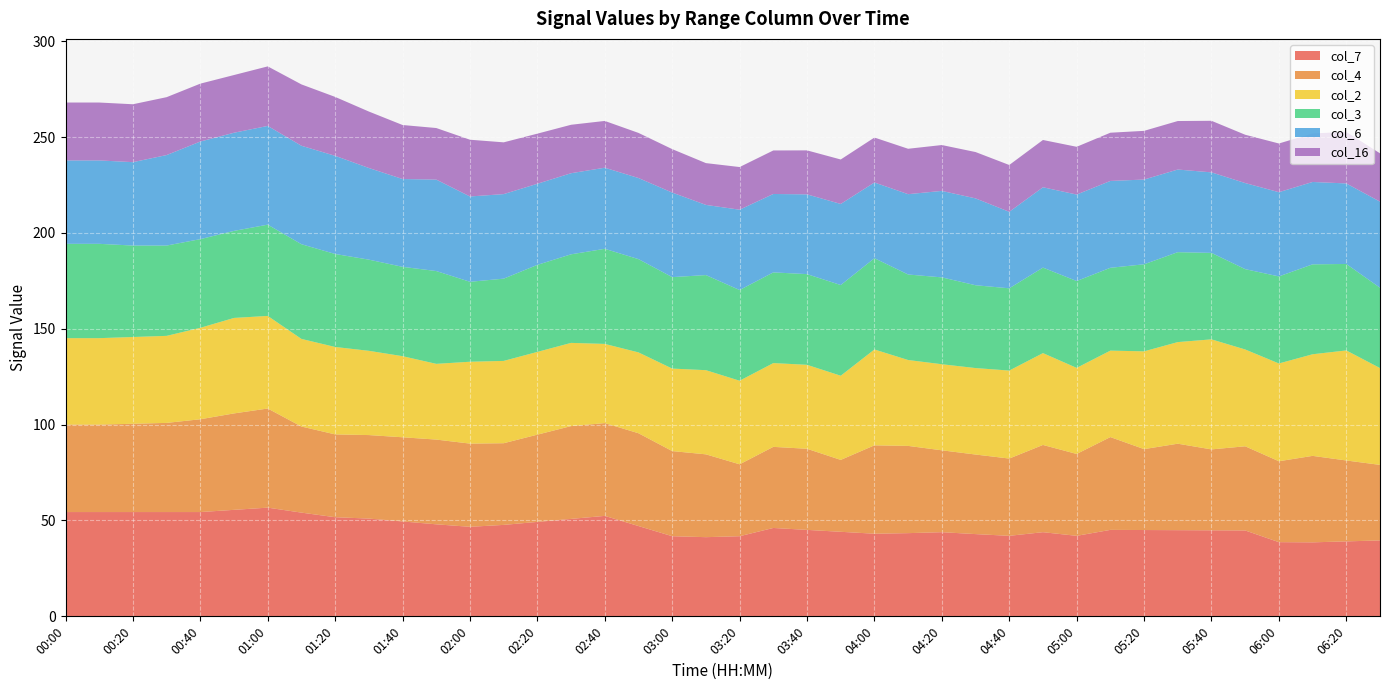

What is the total value across all series at 03:00?

243.7